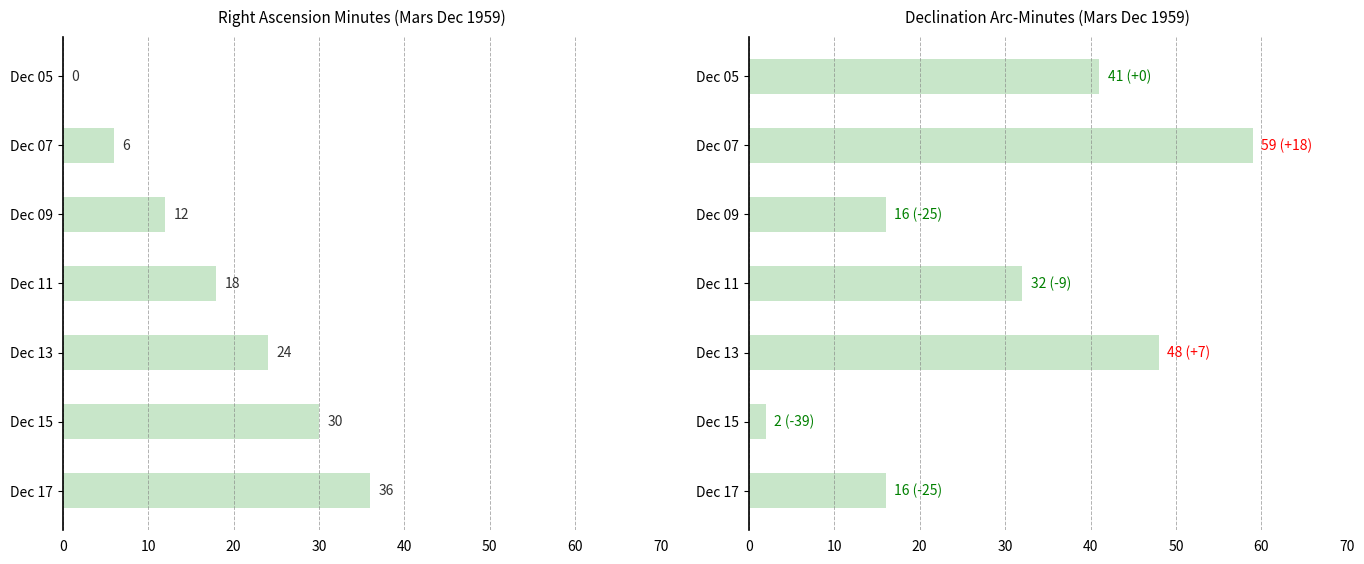

Rank the series by their average value, from lowest to highest.

RA minutes, Dec arc-min